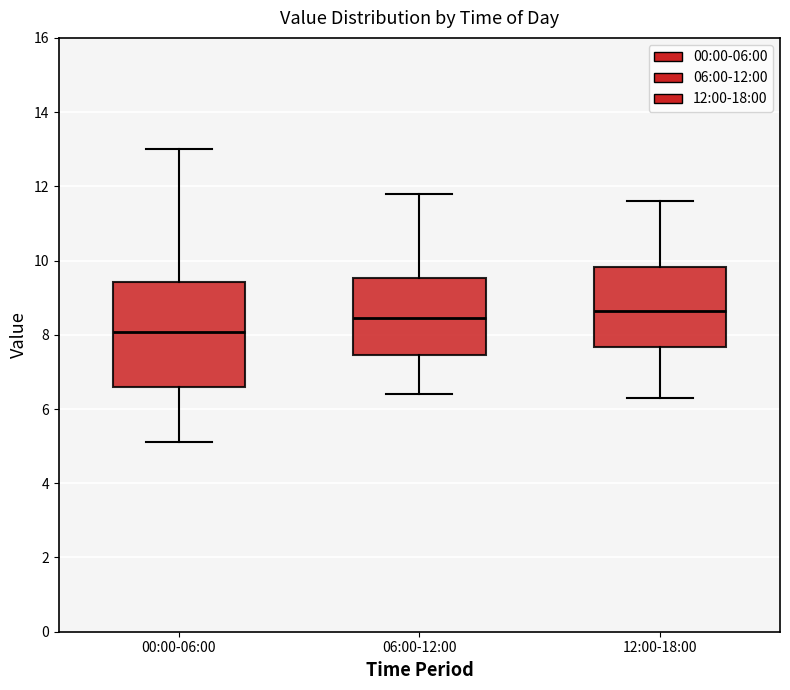

Reading left to right, transcribe this box plot: for each box, give where its median line is, the range the box spans, and where its two whiskers end, as read against the y-axis. The values are not printed on the chart, so give them approximately, as read against the axis.

00:00-06:00: median 8.0, box 6.6 to 9.4, whiskers 5.2 to 13.0
06:00-12:00: median 8.4, box 7.4 to 9.6, whiskers 6.4 to 11.8
12:00-18:00: median 8.6, box 7.6 to 9.8, whiskers 6.4 to 11.6